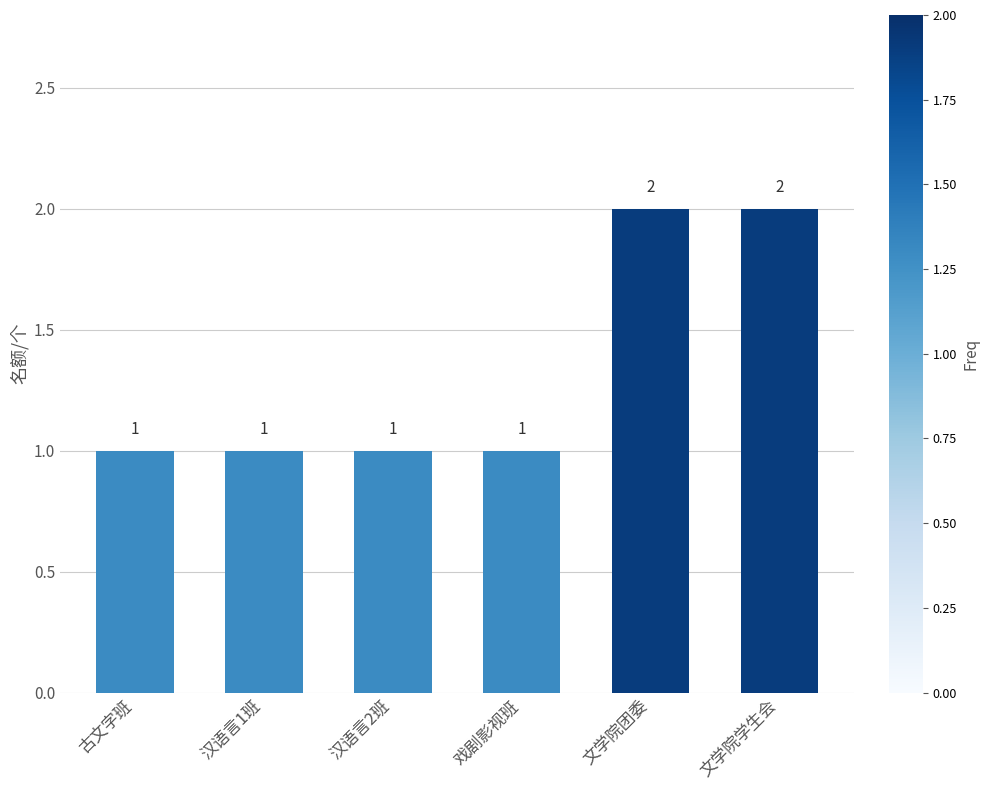

What is the change in value from 汉语言1班 to 文学院学生会?

+1